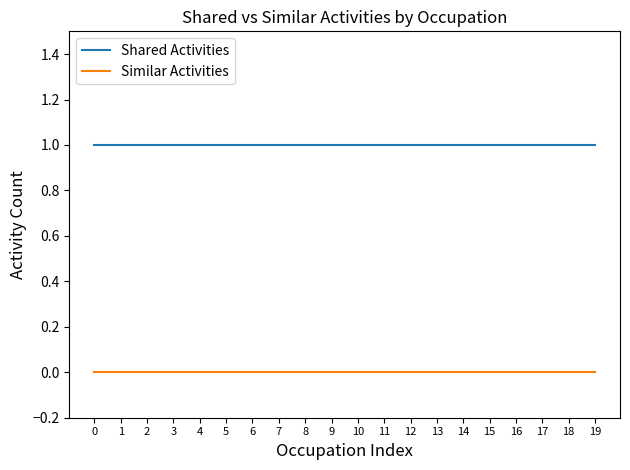

Rank the series at 0 from highest to lowest value.

Shared Activities, Similar Activities